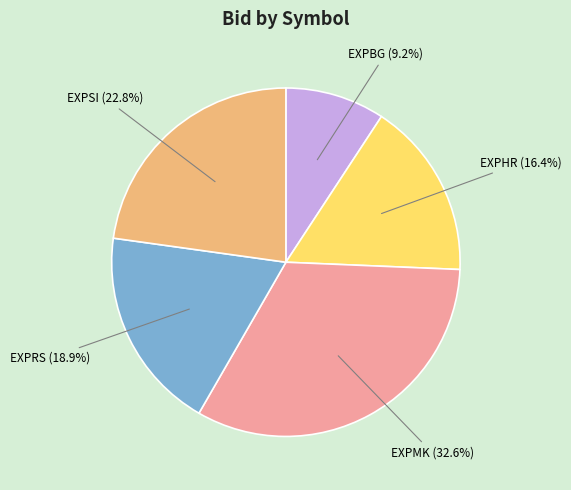

What percentage is the EXPSI slice, to the nearest percent?

23%